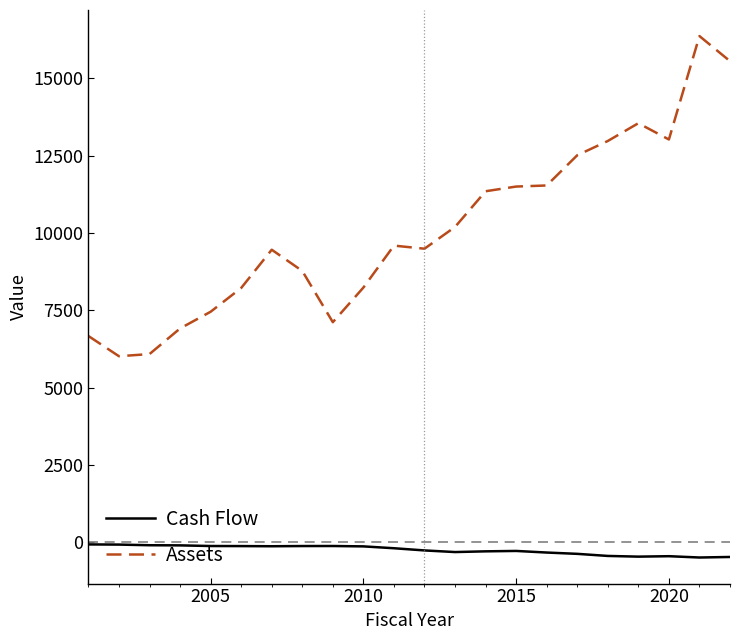

Which series has the largest total across all categories?

Assets